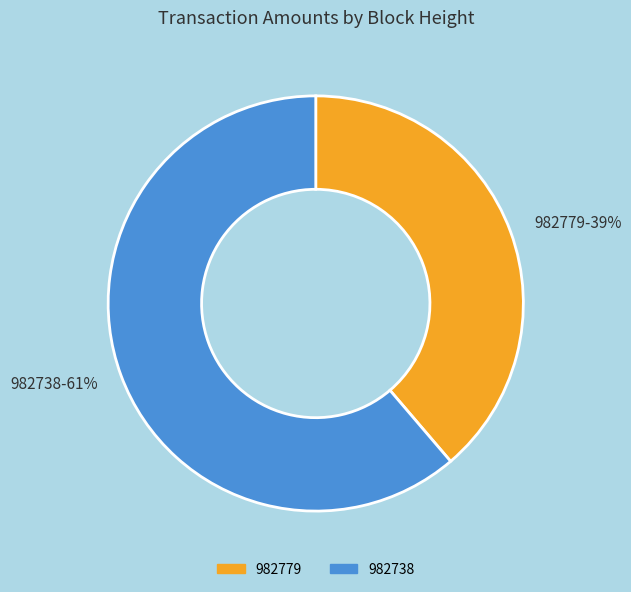

The 982779 slice represents 31% of the pie. True or false?

False